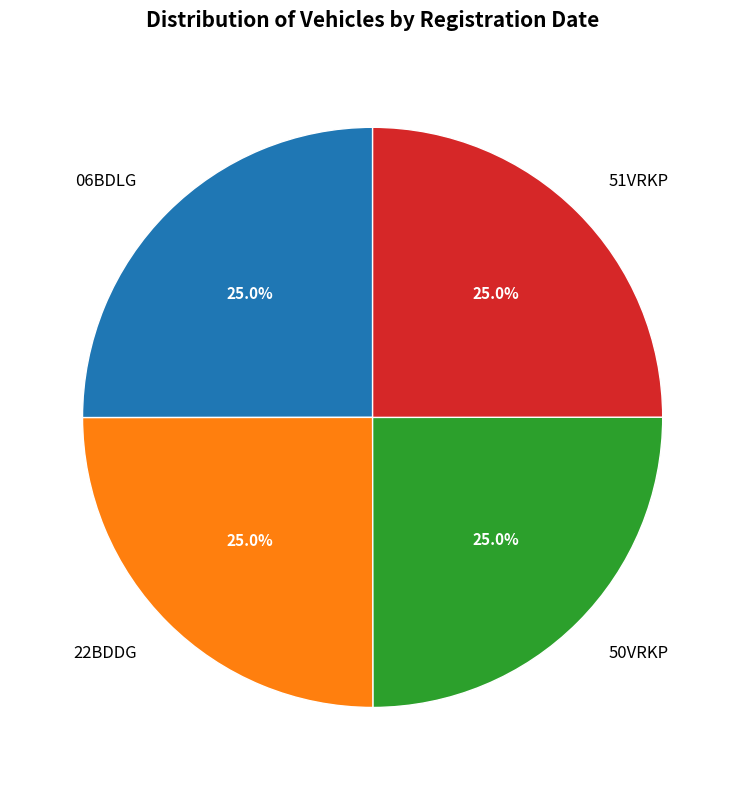

What is the ratio of the value at 06BDLG to the value at 51VRKP?

1.0